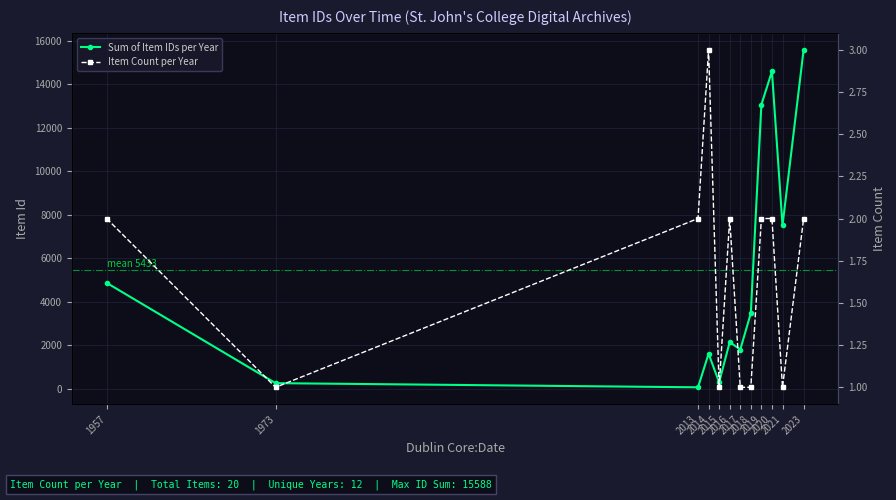

List the series in order of their overall mean, highest first.

Sum of Item IDs per Year, Item Count per Year